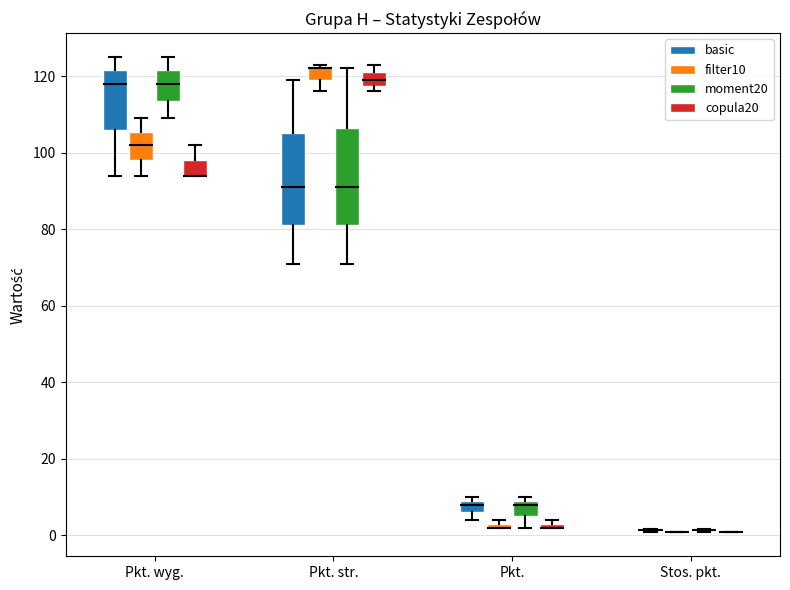

Where is the upper edge of the box for Pkt. wyg. (basic) on the y-axis? The values are not printed on the chart, so give them approximately, as read against the axis.

122